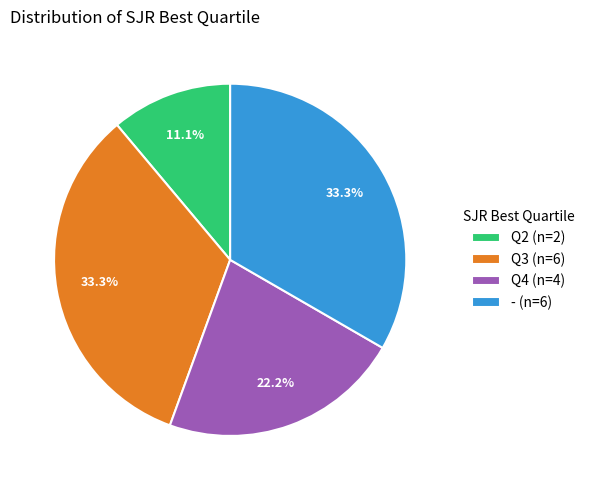

Which has a higher value, - (n=6) or Q4 (n=4)?

- (n=6)